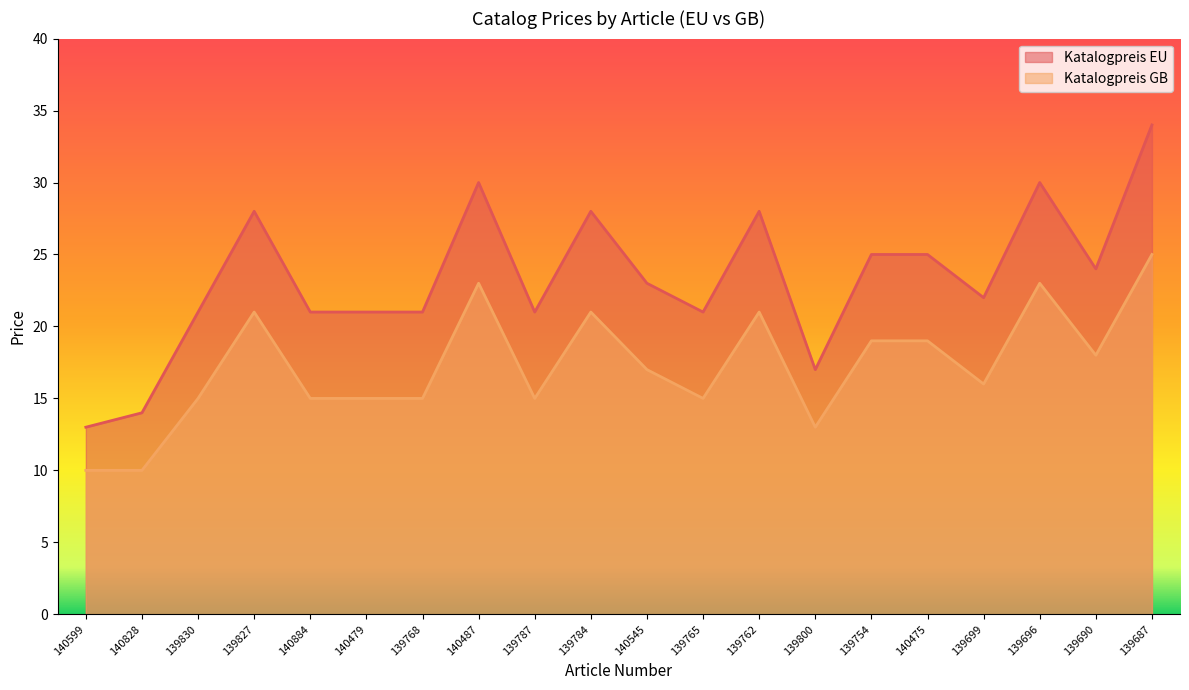

How many values in the Katalogpreis EU series are below 23?

10